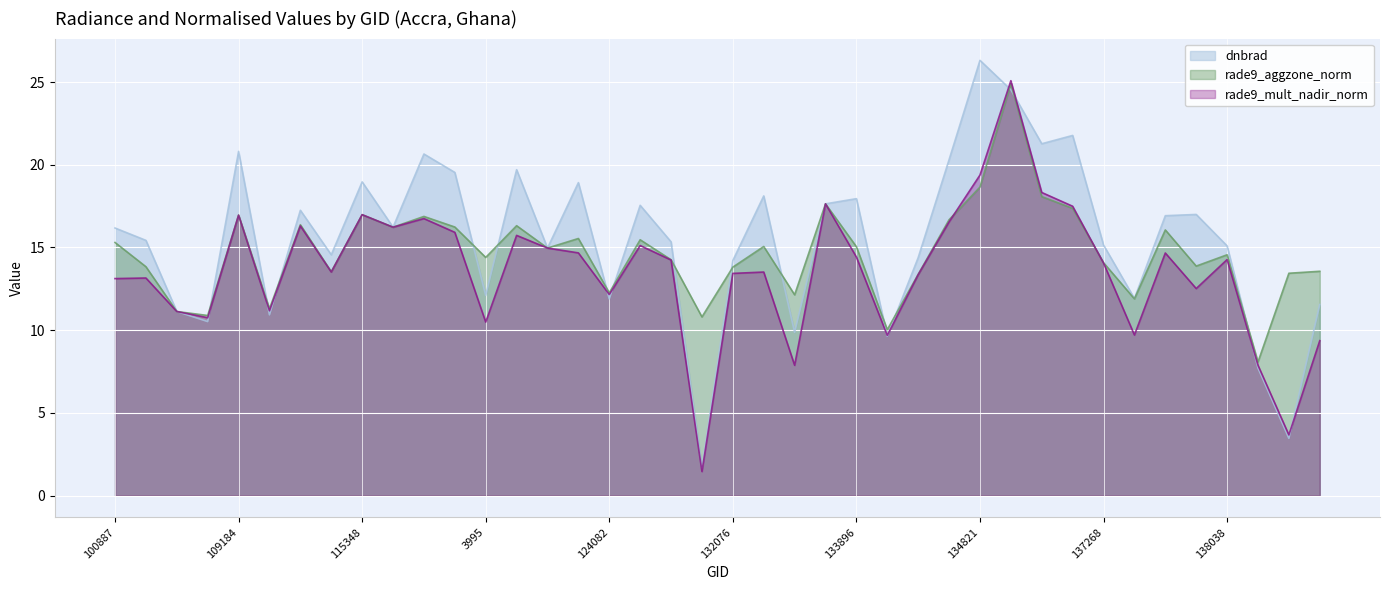

What is the difference between the rade9_mult_nadir_norm values at 3995 and 107081?

0.3